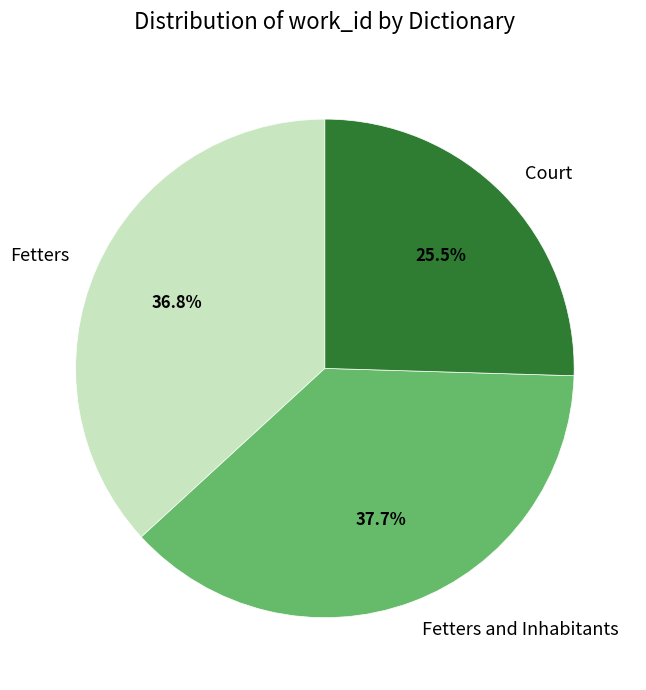

What is the largest slice in the pie chart?

Fetters and Inhabitants